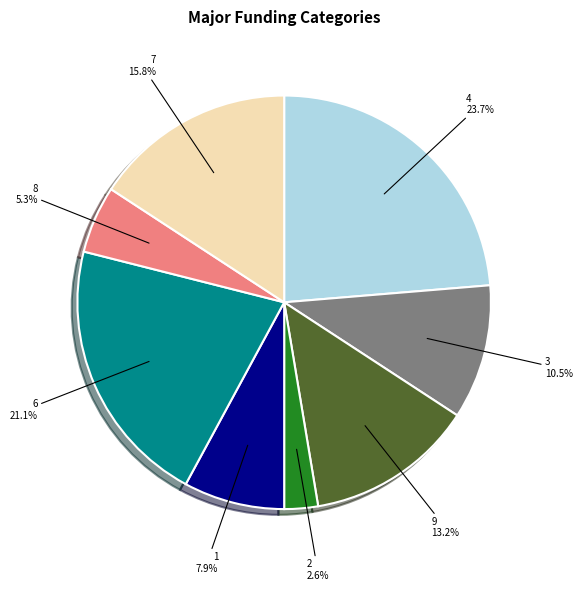

To the nearest percent, what is the difference between the largest and smallest slice percentages?

21%